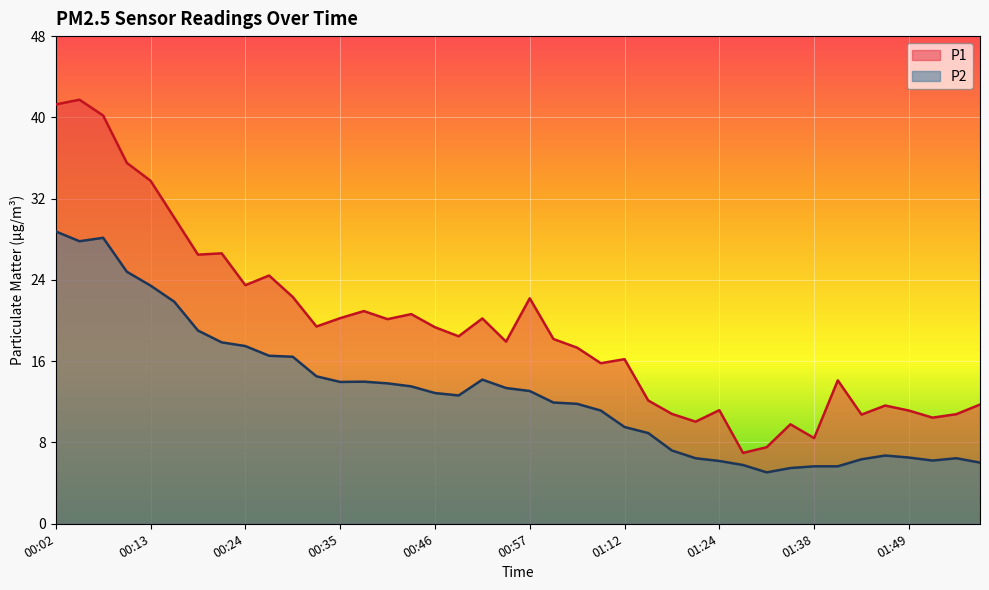

True or false: P2 has more than 0 interior local peaks.

True